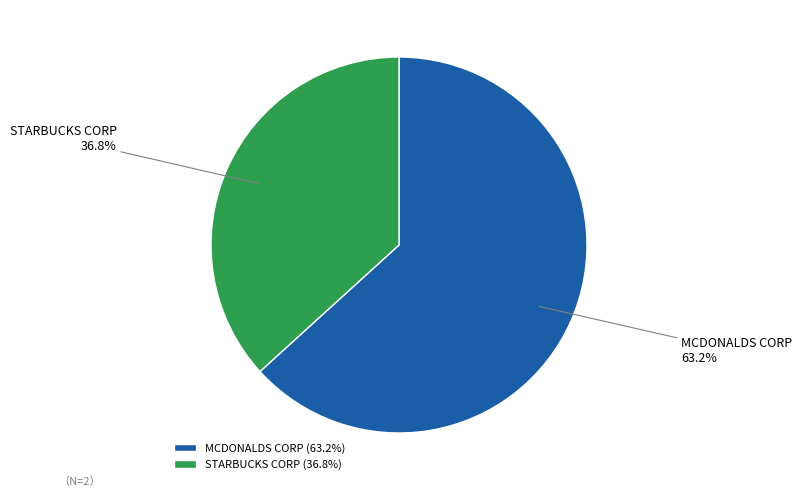

Rank the categories by value from highest to lowest.

MCDONALDS CORP, STARBUCKS CORP